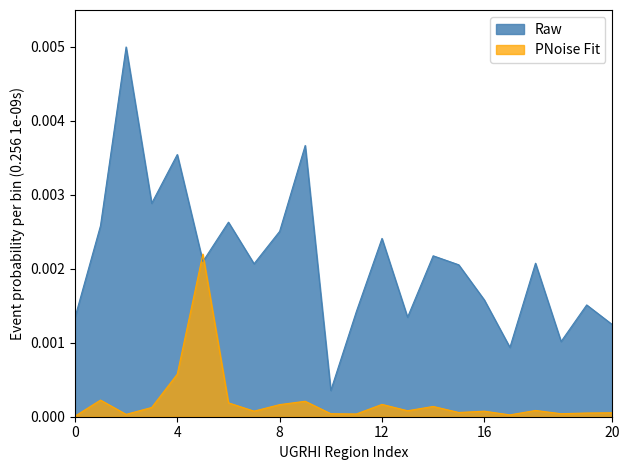

Rank the series by their average value, from highest to lowest.

Raw, PNoise Fit